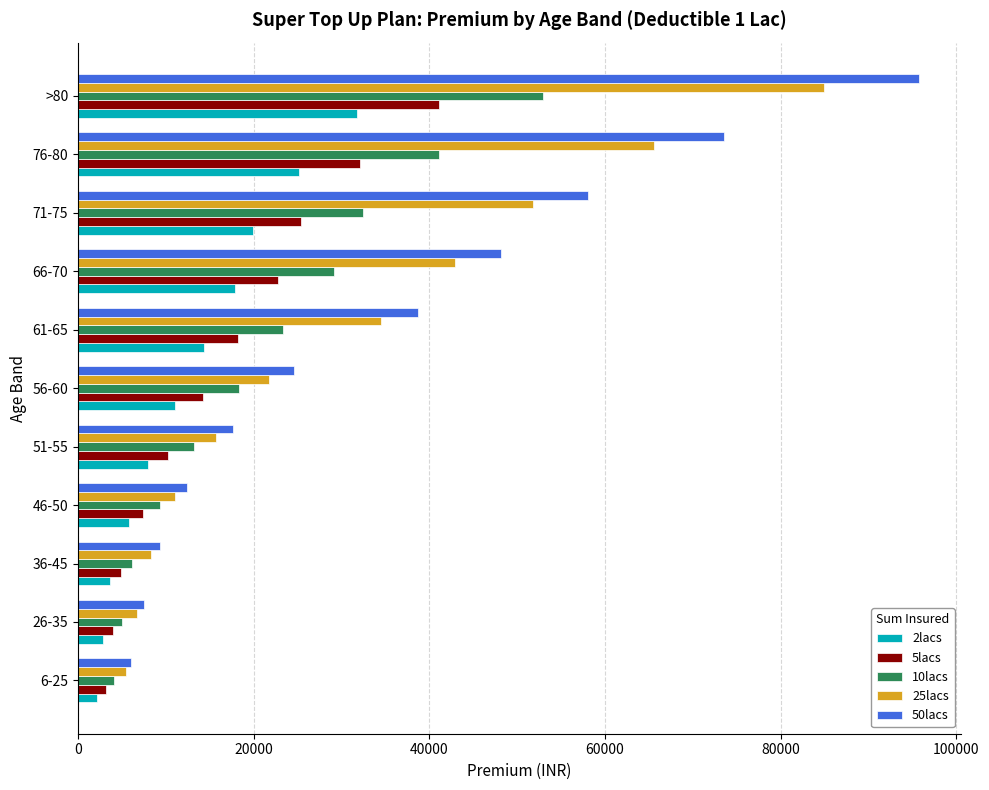

What is the difference between the maximum and minimum values in the 10lacs series?

48813.4